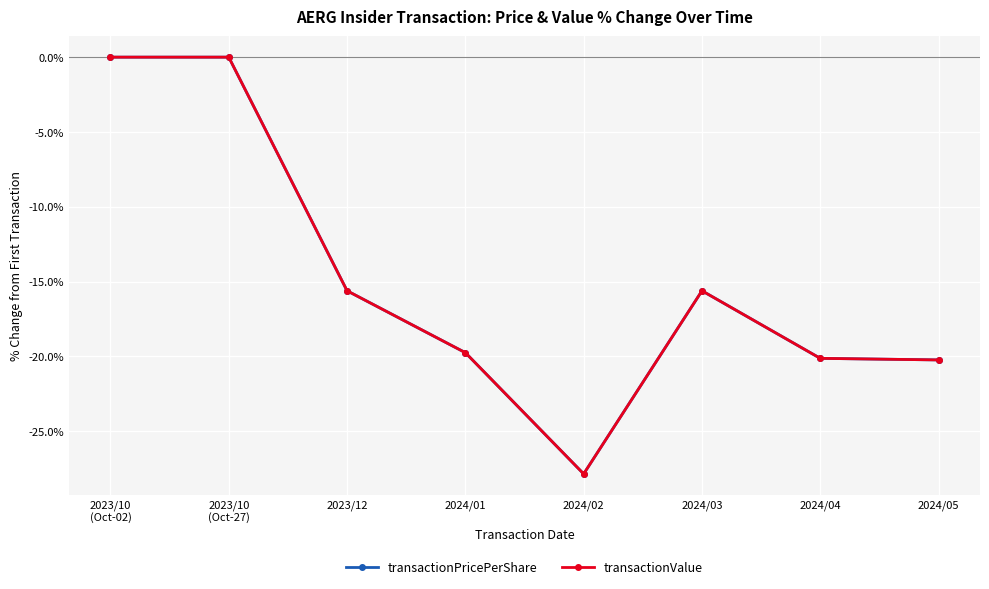

Does the chart display data point markers on the line(s)?

Yes